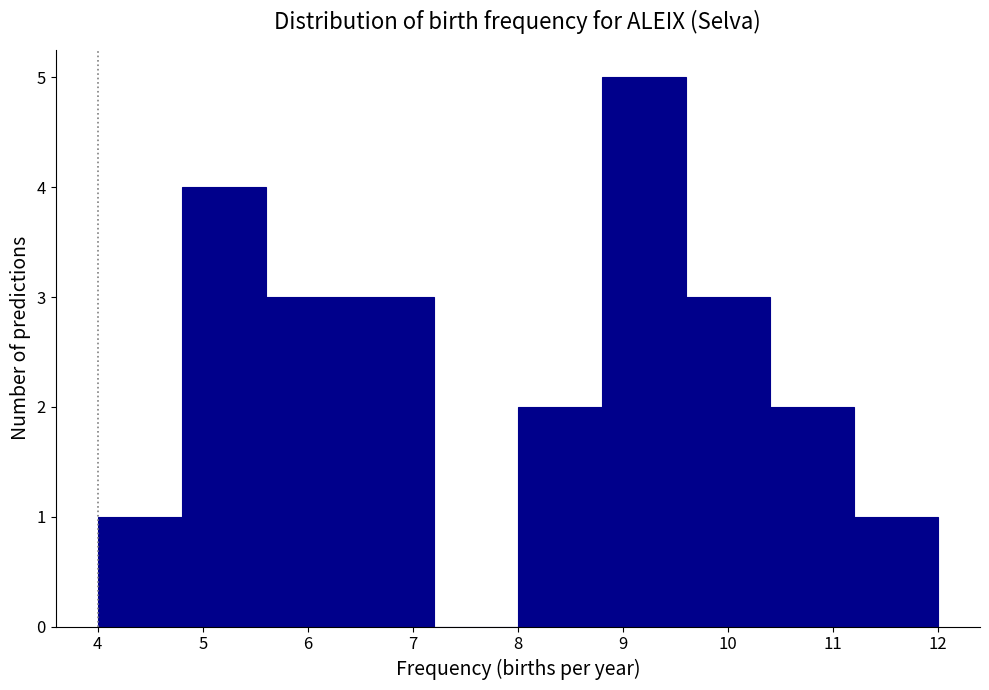

Reading left to right, transcribe this chart: for each bar, give the range it covers on the x-axis and its height. The values are not printed on the chart, so give them approximately, as read against the axis.

4.0 to 4.8: 1
4.8 to 5.6: 4
5.6 to 6.4: 3
6.4 to 7.2: 3
7.2 to 8.0: 0
8.0 to 8.8: 2
8.8 to 9.6: 5
9.6 to 10.4: 3
10.4 to 11.2: 2
11.2 to 12.0: 1